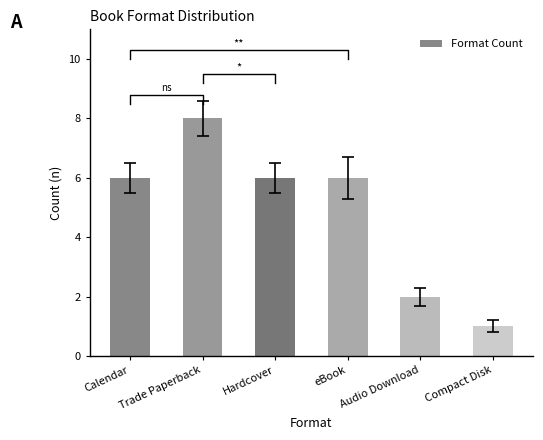

True or false: the data shows 2 at Audio Download.

True